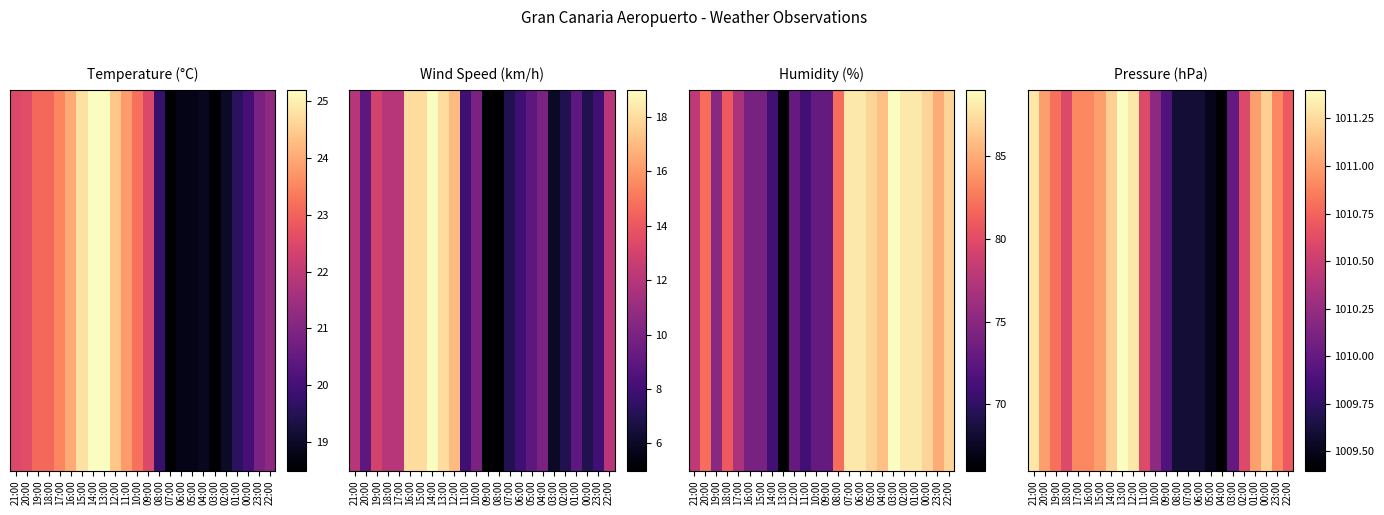

List the labels in order of value, largest first.

13:00, 21:00, 12:00, 14:00, 00:00, 20:00, 15:00, 01:00, 17:00, 16:00, 23:00, 19:00, 22:00, 18:00, 11:00, 02:00, 10:00, 03:00, 09:00, 08:00, 07:00, 06:00, 05:00, 04:00